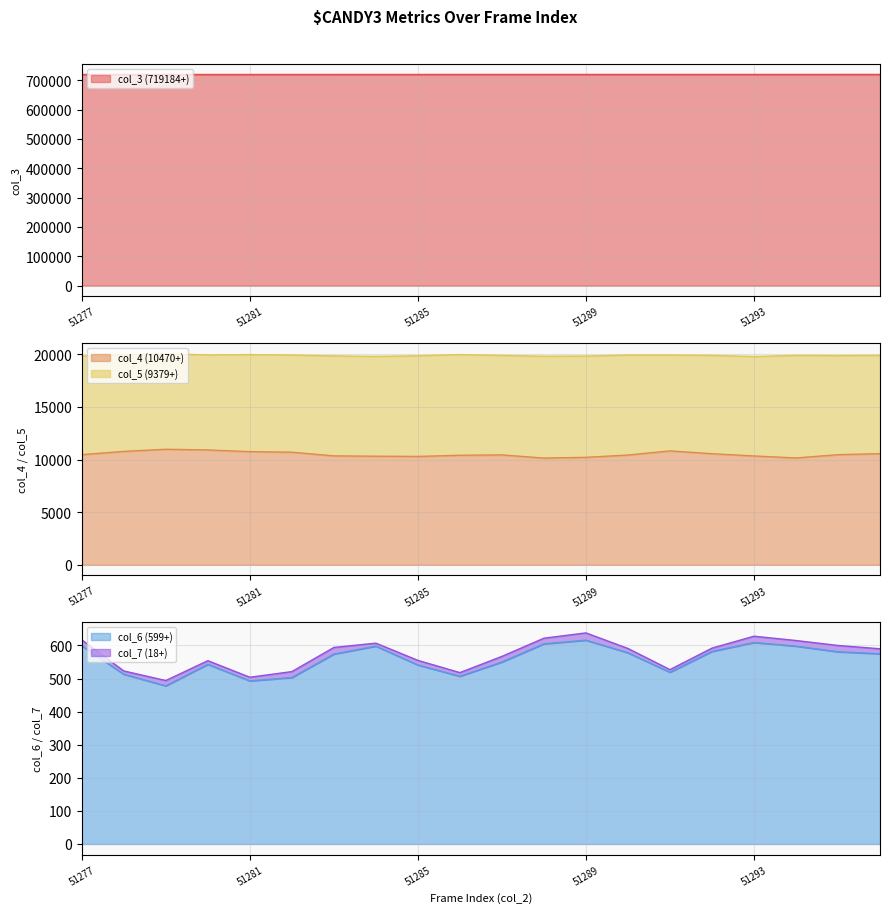

What is the value of the col_3 (719184+) point at the 9th from the left?

719274